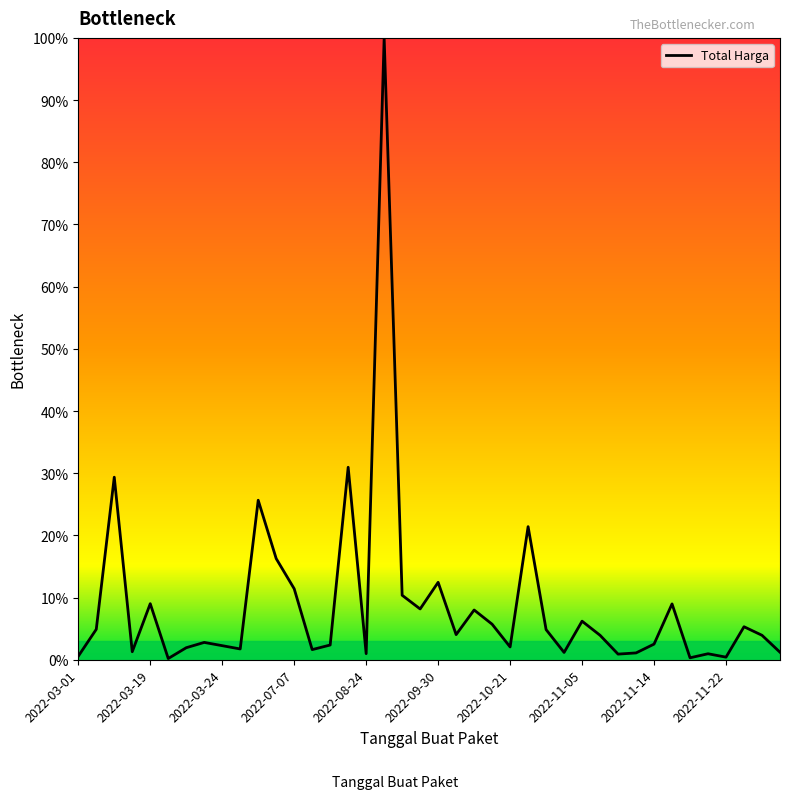

What is the greatest value displayed?

100.0